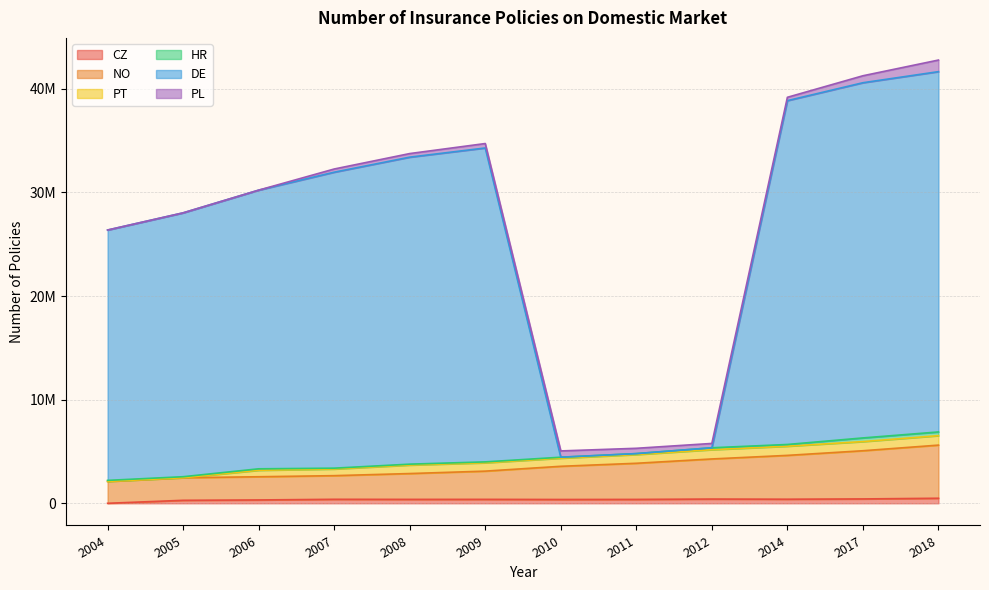

Is it true that NO equals 3861733 at 2011?

True